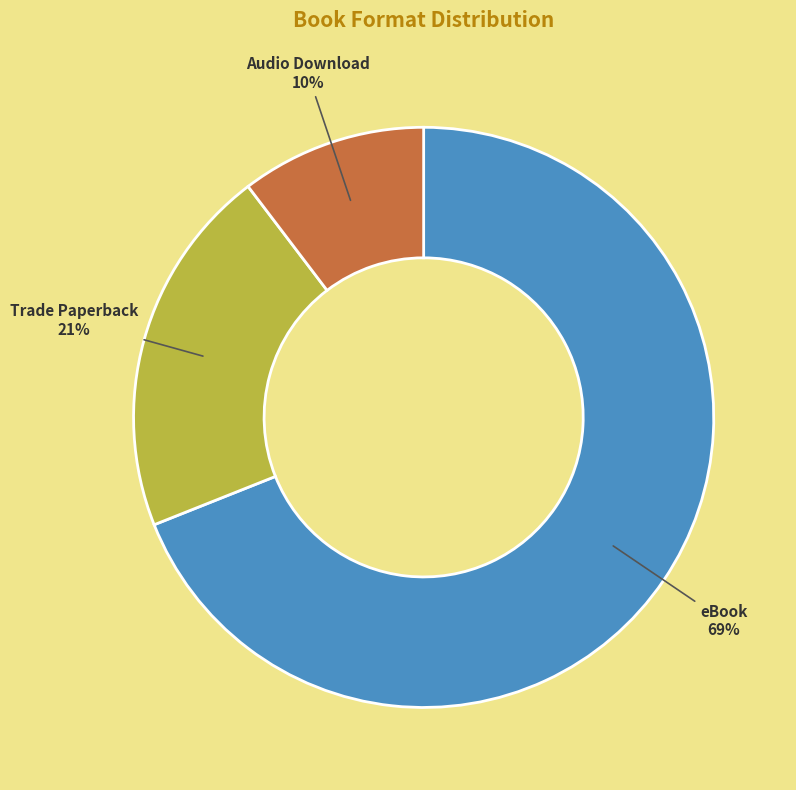

Rank the categories by value from lowest to highest.

Audio Download, Trade Paperback, eBook